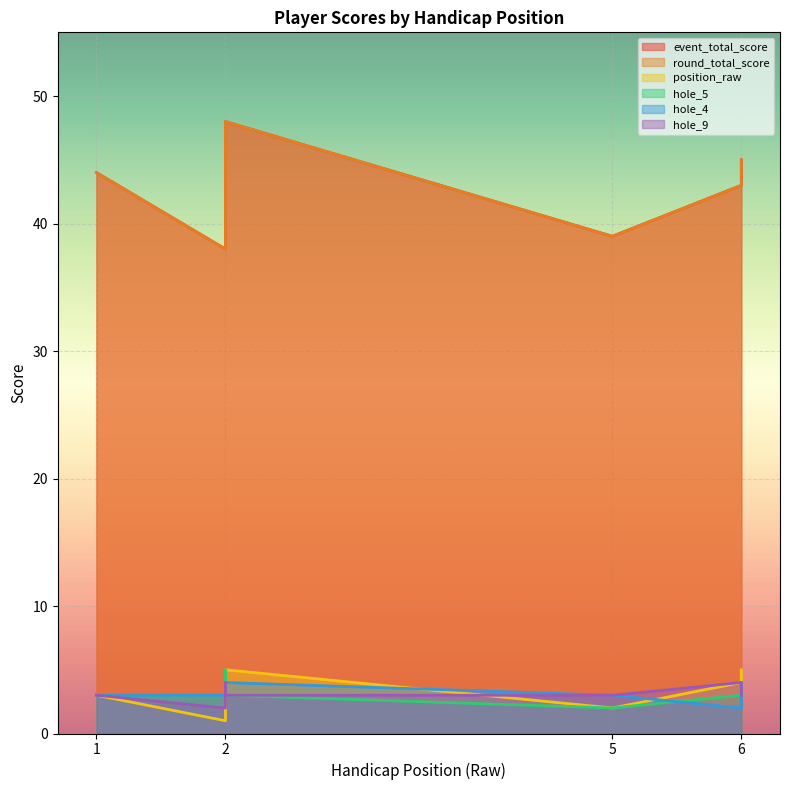

True or false: round_total_score and hole_5 intersect in this chart.

False